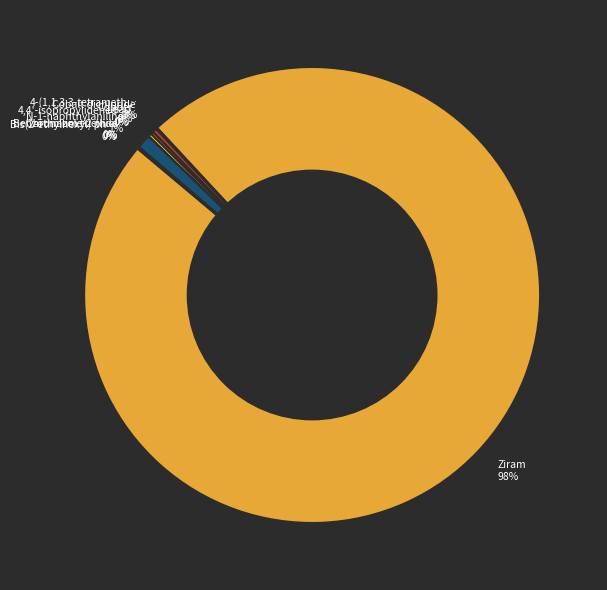

To the nearest percent, what is the difference between the Cobalt dichloride 0% and N-1-naphthylaniline 1% slice percentages?

1%